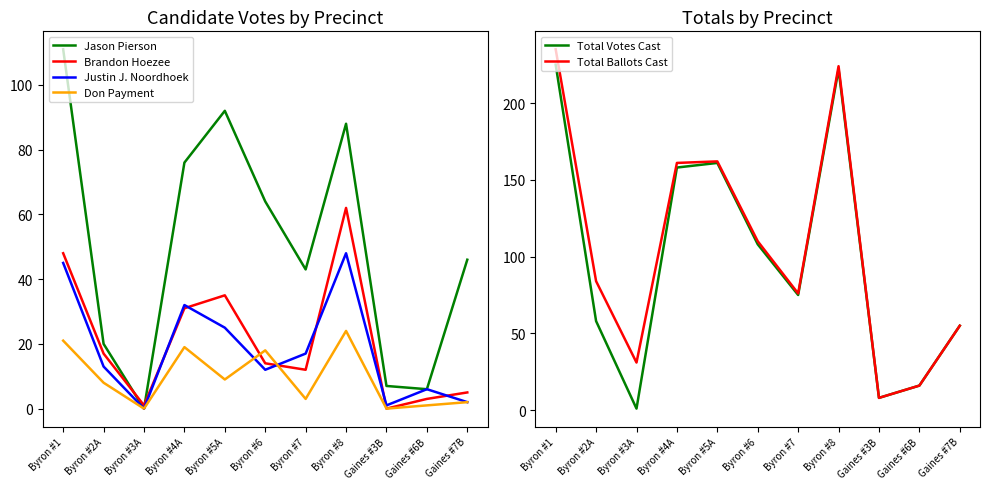

True or false: Total Votes Cast and Jason Pierson intersect in this chart.

False